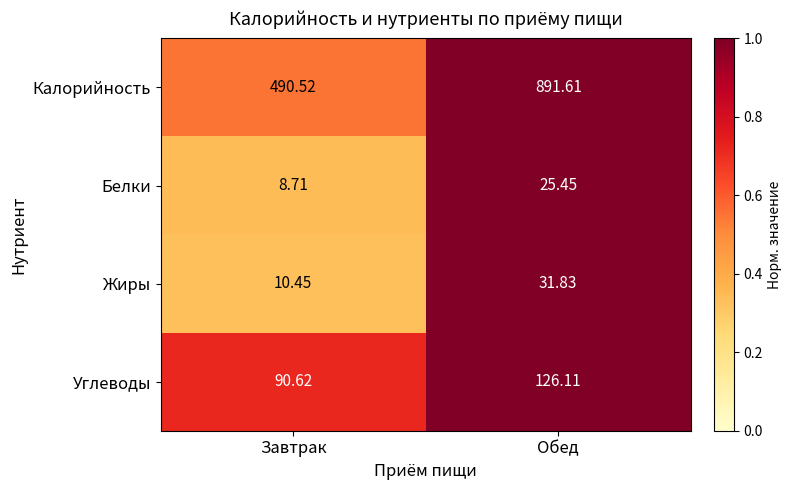

Which series has the largest range (max minus min)?

Калорийность